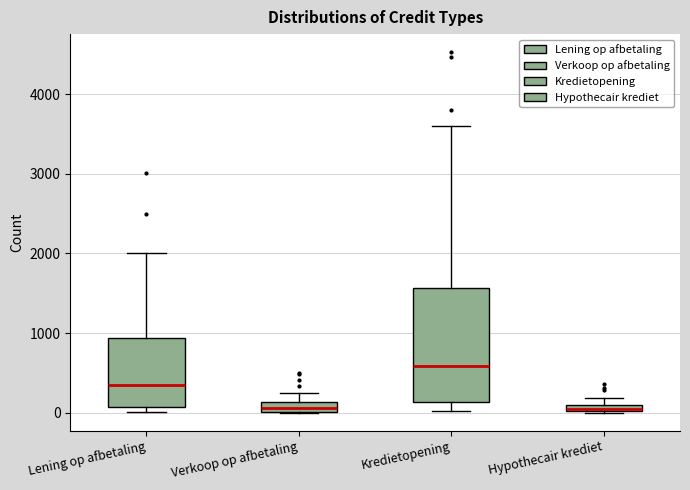

Which box's median line is the highest?

Kredietopening